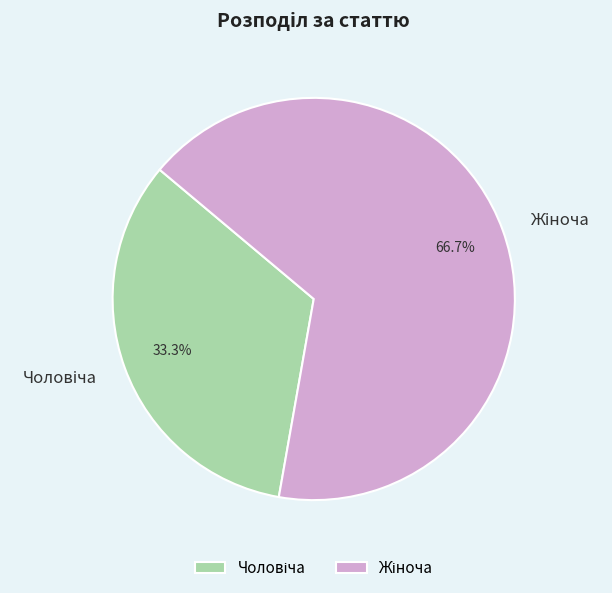

Is there any slice that represents more than half of the pie?

Yes